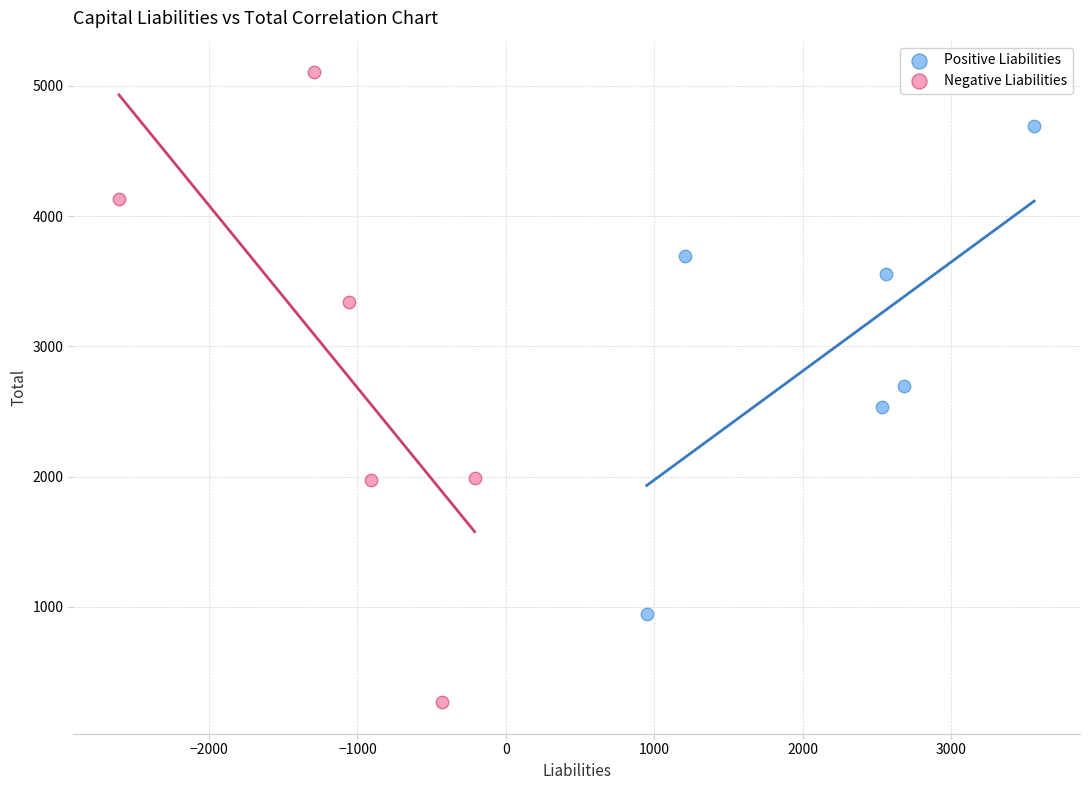

Which series reaches the minimum Y coordinate?

Negative Liabilities